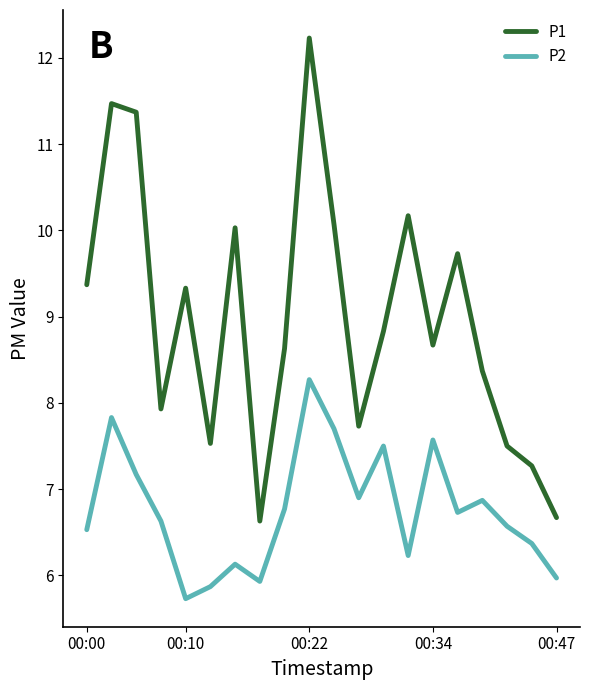

What is the average value of the P1 series?

9.0